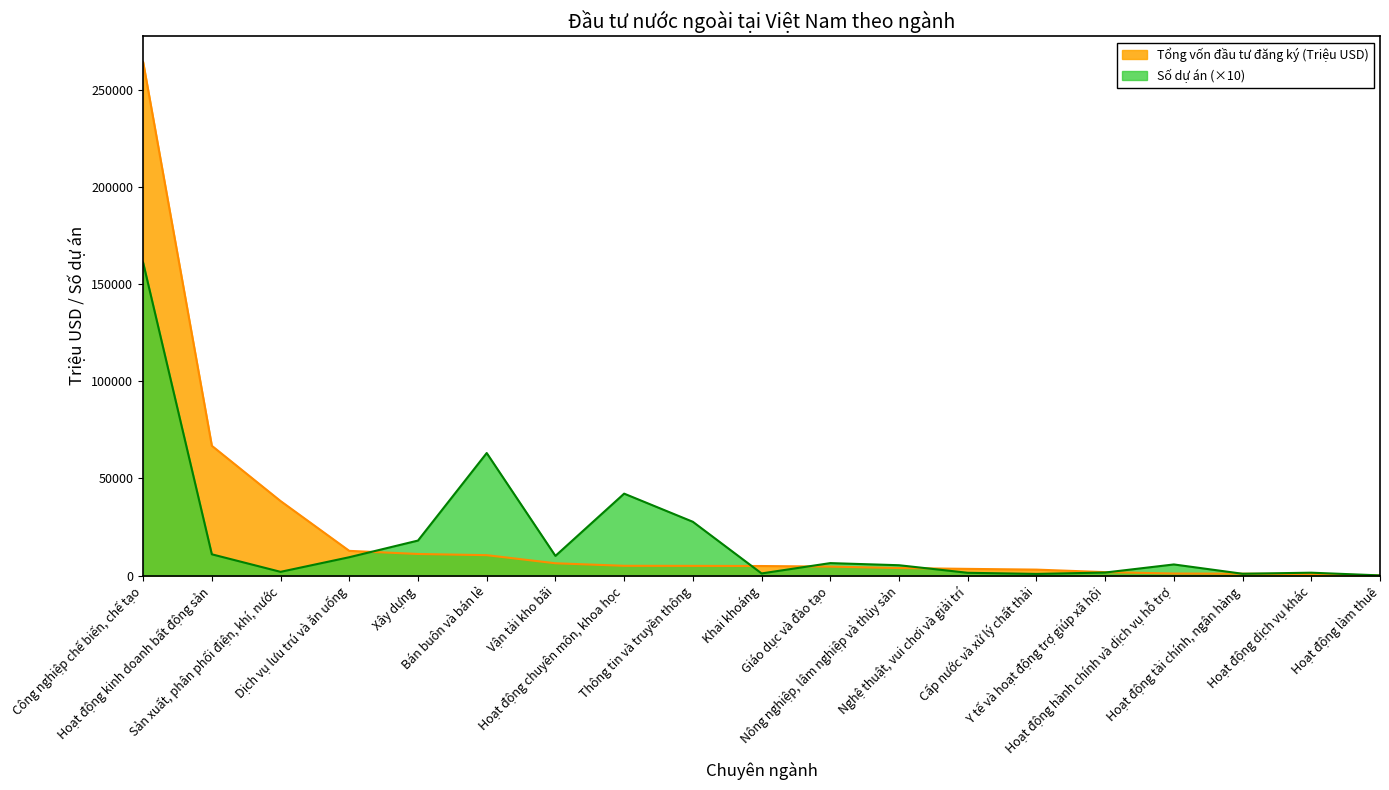

Between which two adjacent categories do Số dự án and Tổng vốn đầu tư đăng ký (Triệu USD) first intersect?

Dịch vụ lưu trú và ăn uống and Xây dựng